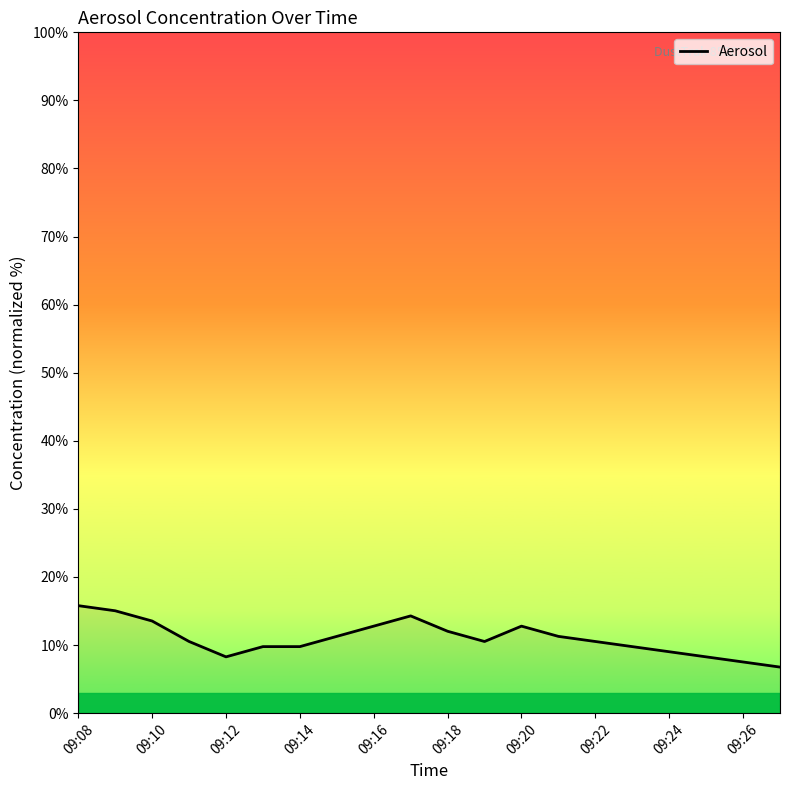

Reading left to right, what are all the values shown in this chart?

15.8	15.0	13.5	10.5	8.3	9.8	9.8	11.3	12.8	14.3	12.0	10.5	12.8	11.3	10.5	9.8	9.0	8.3	7.5	6.8